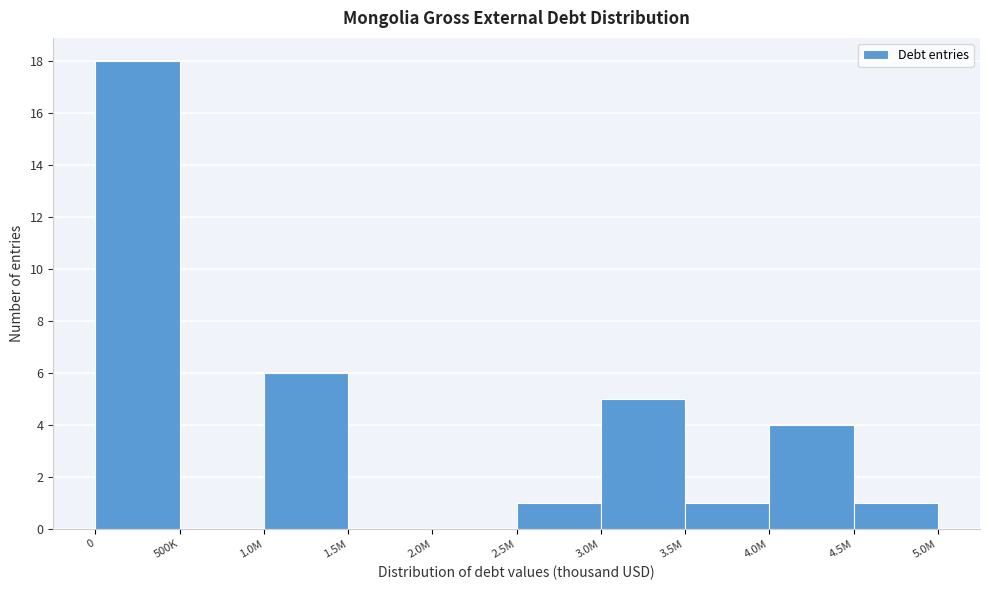

Reading left to right, transcribe all the data shown in this chart.

0=18	500K=0	1.0M=6	1.5M=0	2.0M=0	2.5M=1	3.0M=5	3.5M=1	4.0M=4	4.5M=1